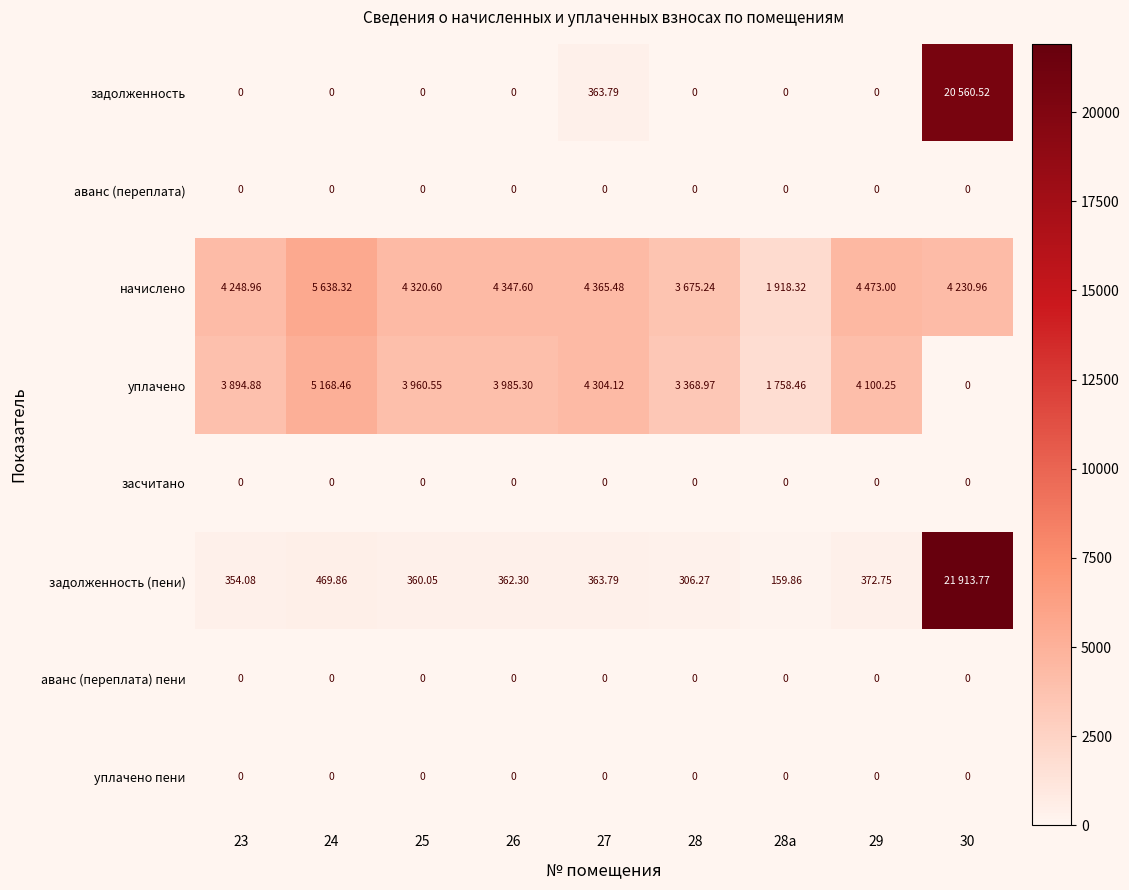

Is the value of задолженность (пени) at 23 greater than the value of аванс (переплата) пени at 30?

Yes